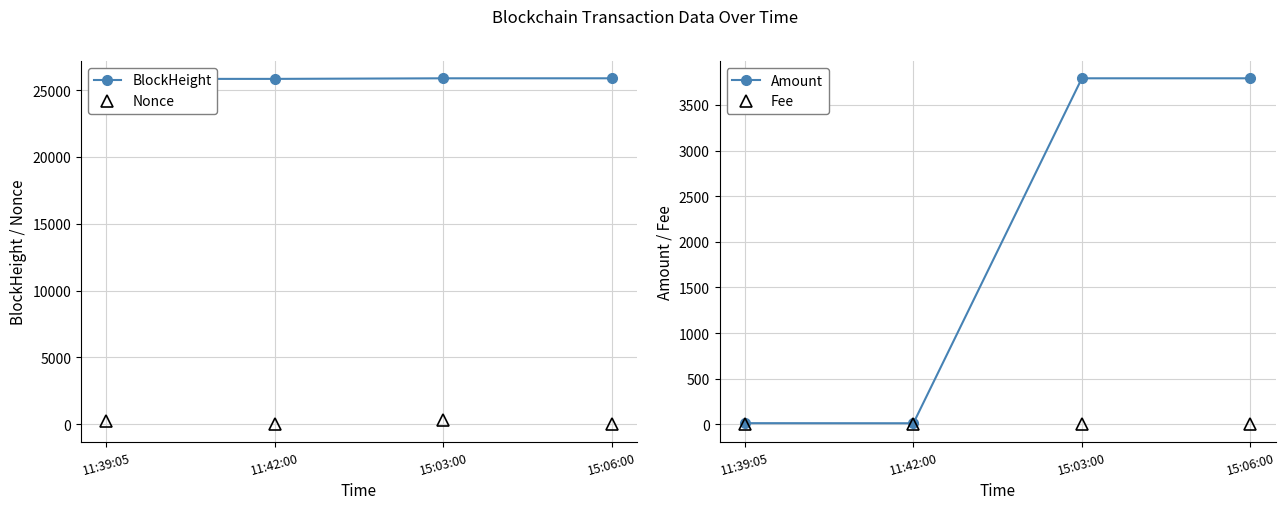

How many lines are shown in the chart?

4